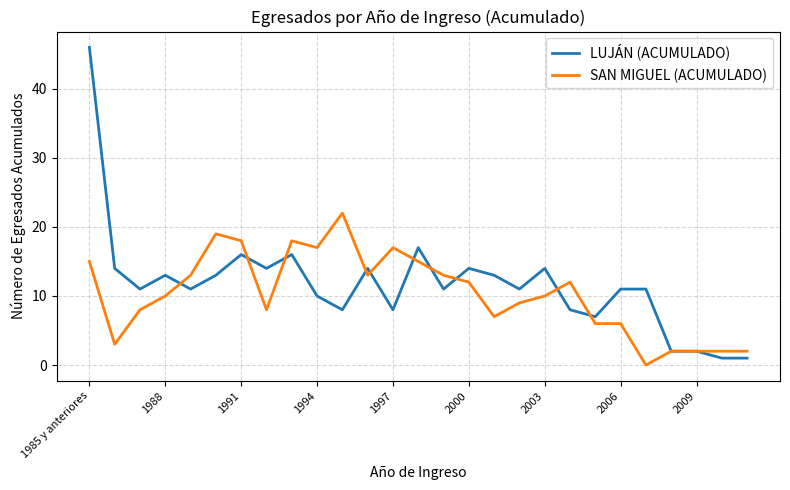

Reading left to right, transcribe all the data shown in this chart.

LUJÁN (ACUMULADO): 46	14	11	13	11	13	16	14	16	10	8	14	8	17	11	14	13	11	14	8	7	11	11	2	2	1	1
SAN MIGUEL (ACUMULADO): 15	3	8	10	13	19	18	8	18	17	22	13	17	15	13	12	7	9	10	12	6	6	0	2	2	2	2